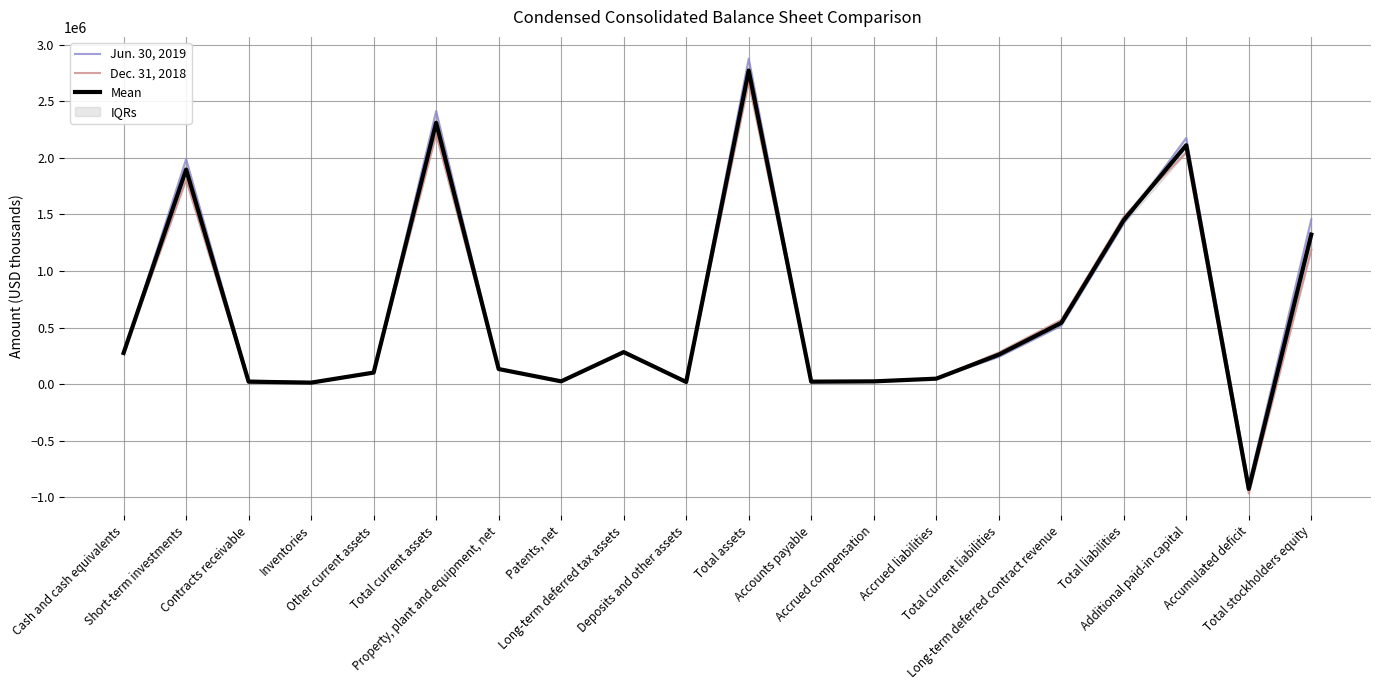

How many times do Dec. 31, 2018 and Jun. 30, 2019 cross each other?

9